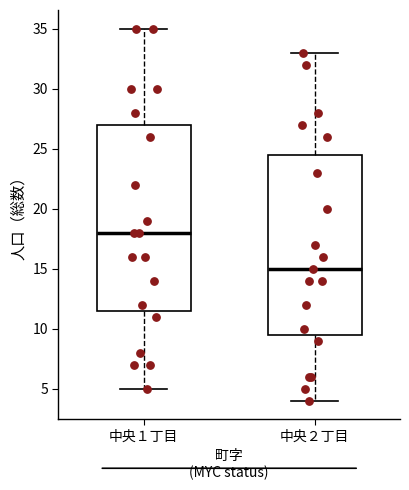

Which box has the lowest median line?

中央２丁目